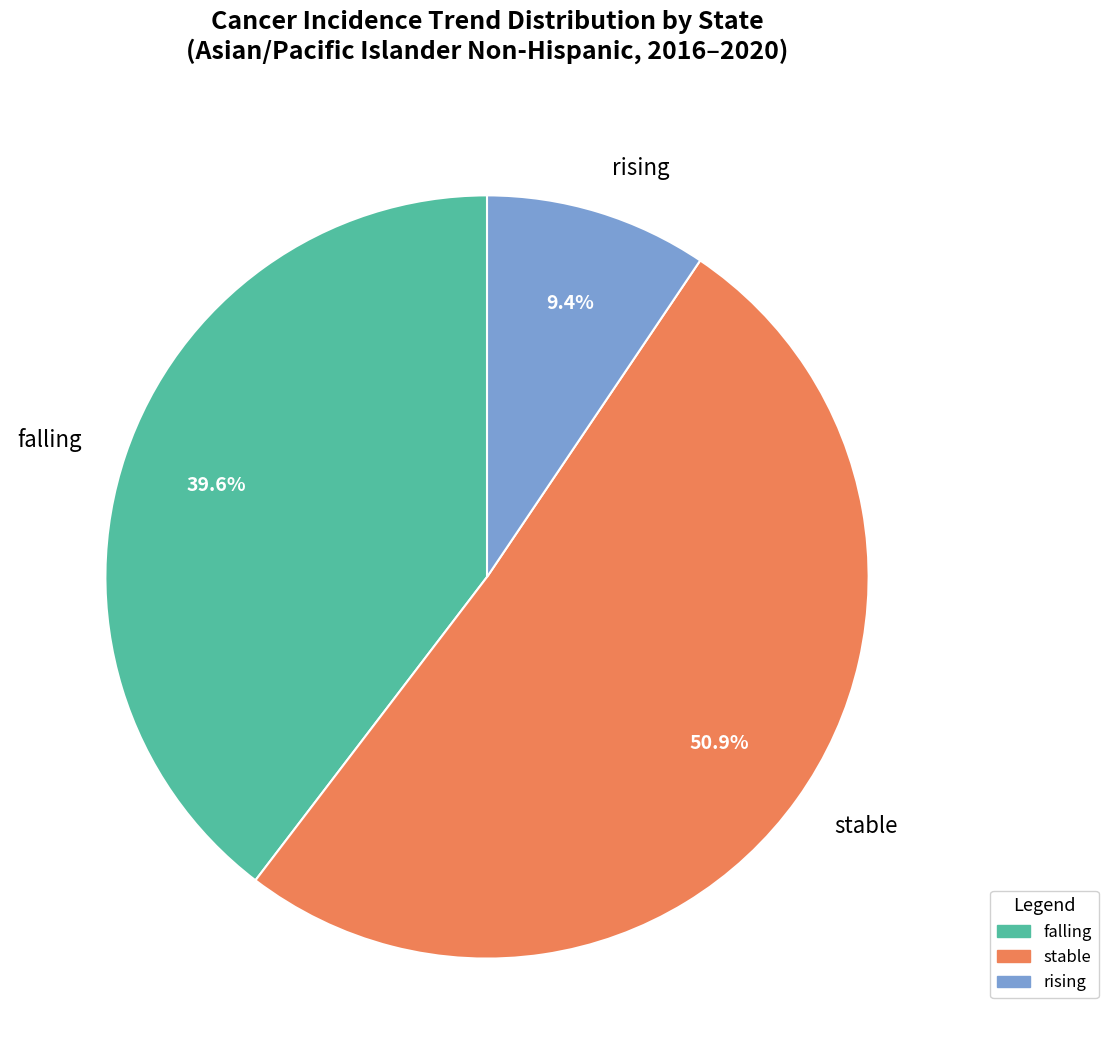

Approximately how many times larger is the value at rising compared to stable?

0.2